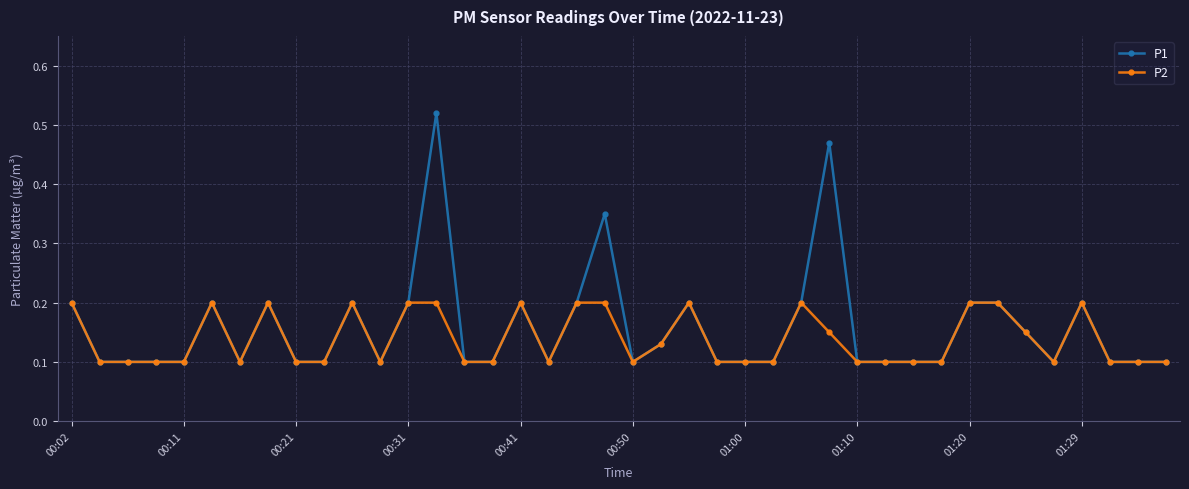

How many P2 values are between 0 and 1?

40